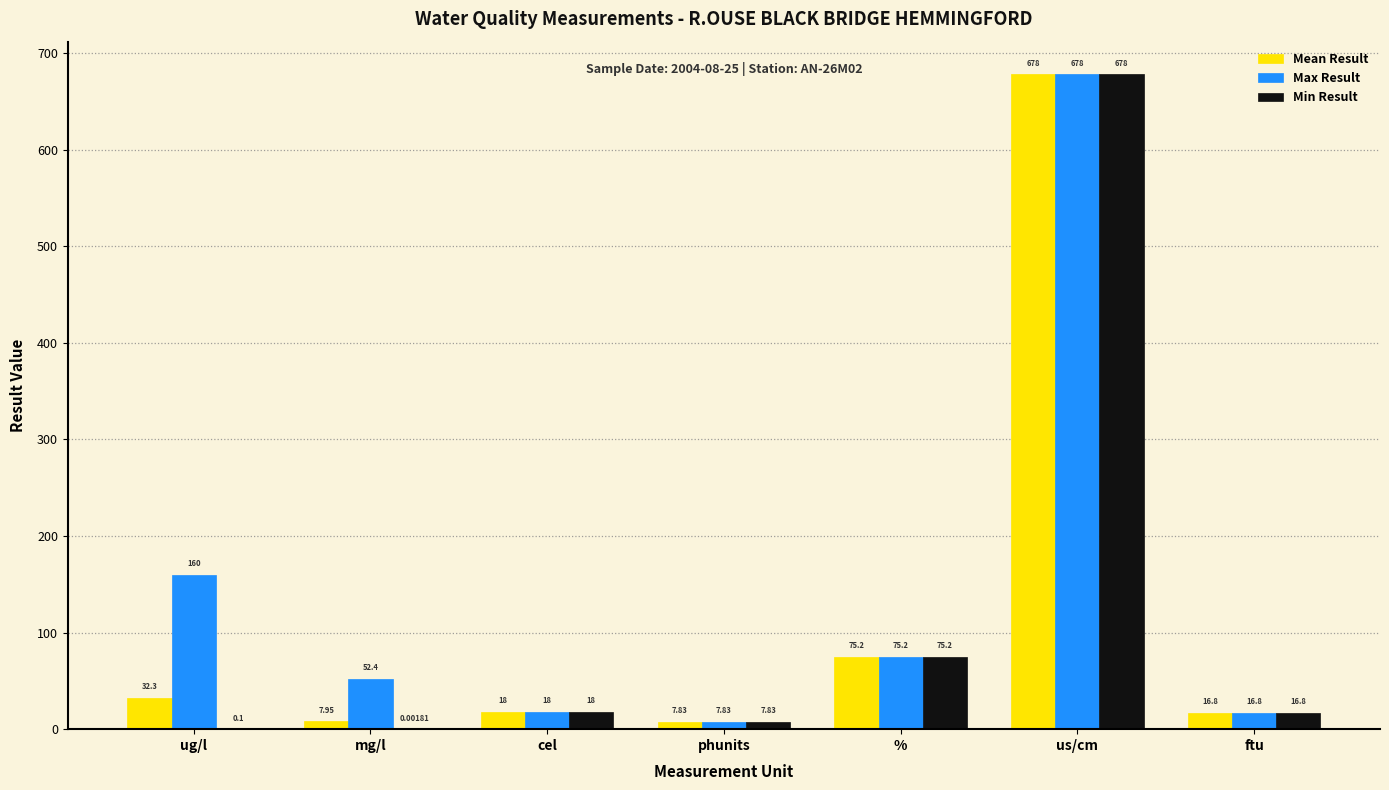

Which label corresponds to the largest value in the chart?

us/cm